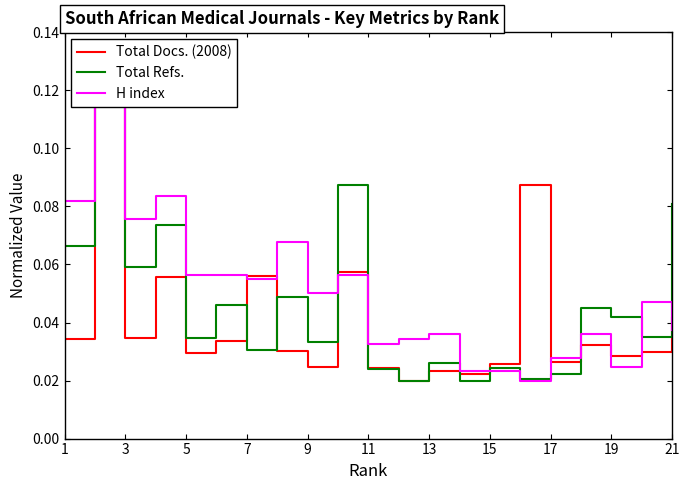

Between 1 and 19, which series saw the biggest shift?

H index